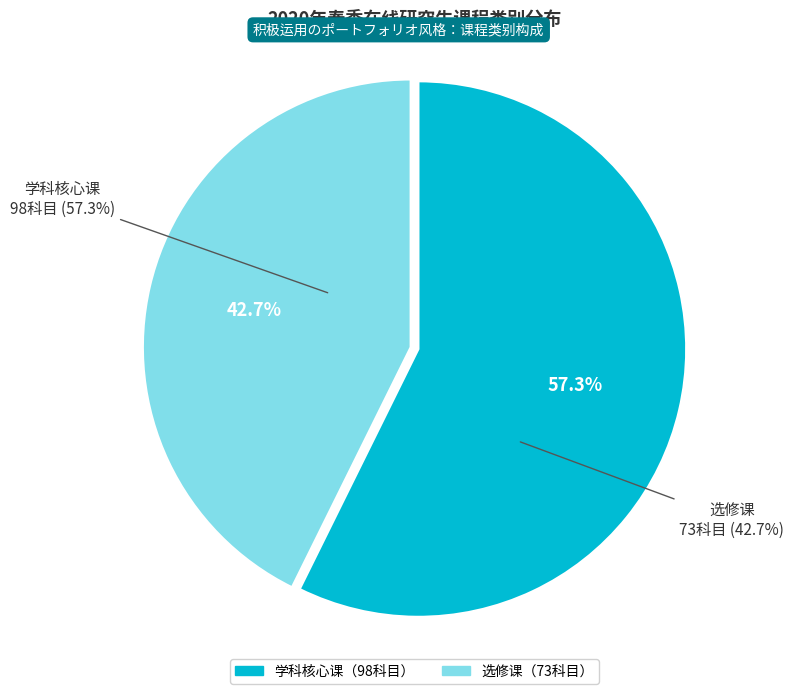

To the nearest percent, what portion does 学科核心课 represent?

57%